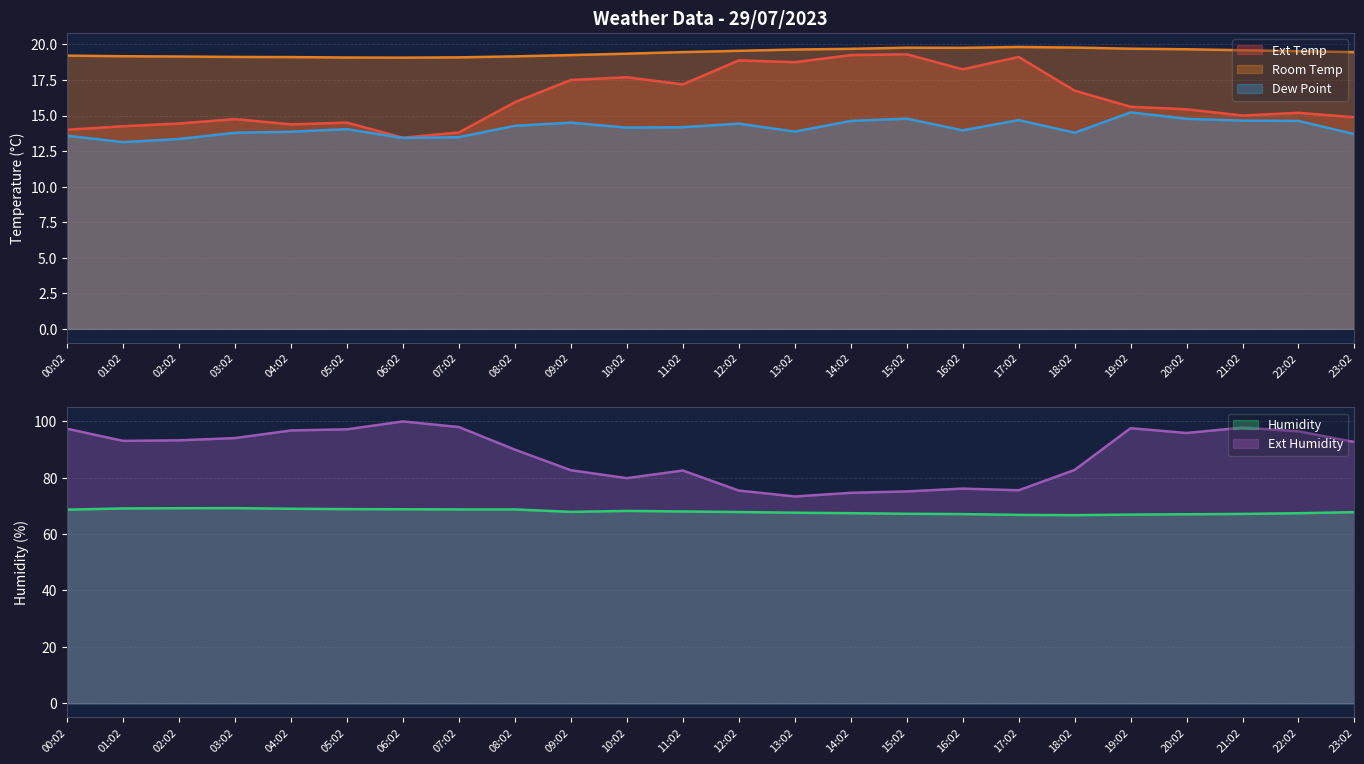

True or false: Room Temp has more than 2 points higher than both neighbors.

False